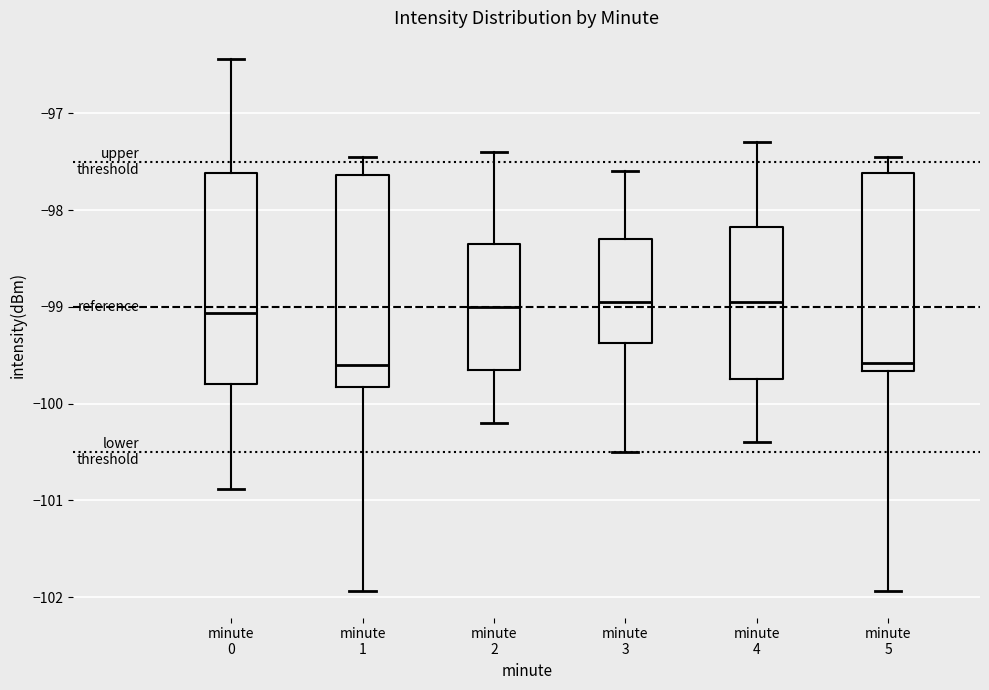

Reading left to right, read every box against the y-axis: the position of its median line, the range the box covers, and the ends of its whiskers. The values are not printed on the chart, so give them approximately, as read against the axis.

minute 0: median -99.1, box -99.8 to -97.6, whiskers -100.9 to -96.4
minute 1: median -99.6, box -99.8 to -97.6, whiskers -101.9 to -97.4
minute 2: median -99.0, box -99.6 to -98.3, whiskers -100.2 to -97.4
minute 3: median -98.9, box -99.4 to -98.3, whiskers -100.5 to -97.6
minute 4: median -98.9, box -99.7 to -98.2, whiskers -100.4 to -97.3
minute 5: median -99.6, box -99.7 to -97.6, whiskers -101.9 to -97.4